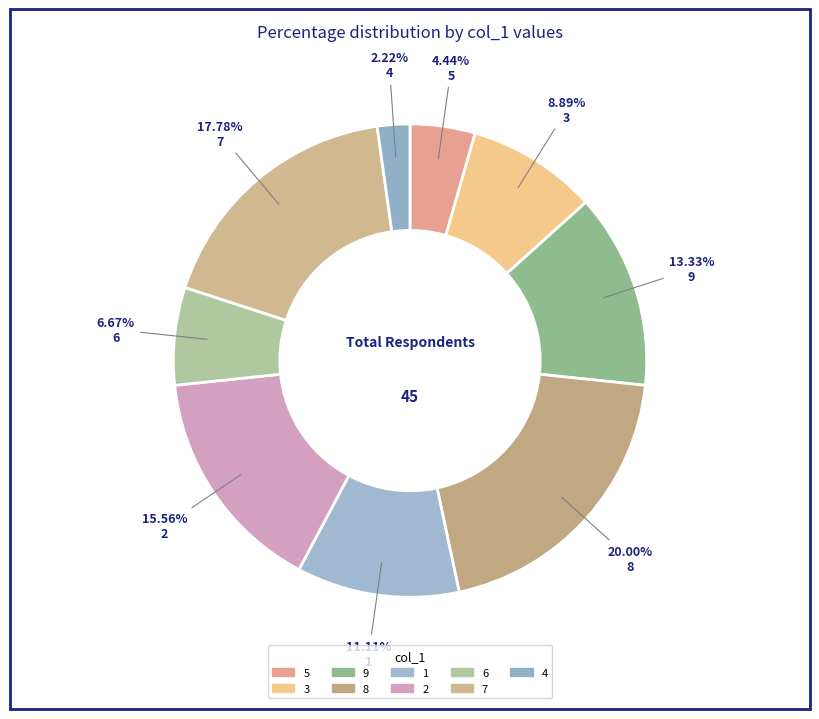

Which category has the biggest portion of the pie?

8